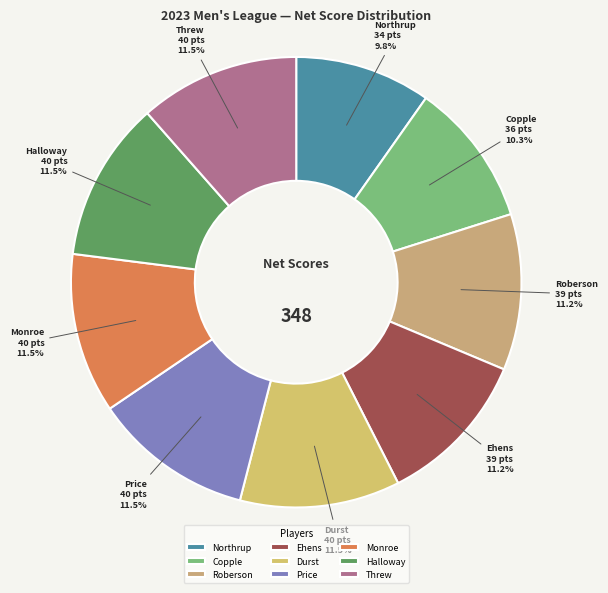

Is there any slice that represents more than half of the pie?

No